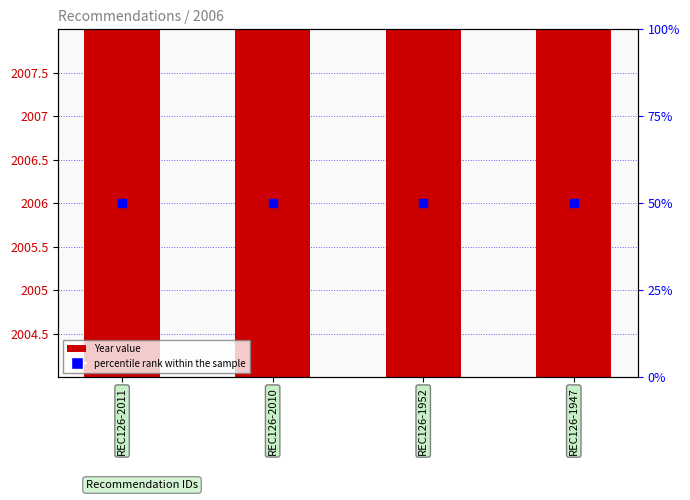

Which series contains the highest Y value?

Year